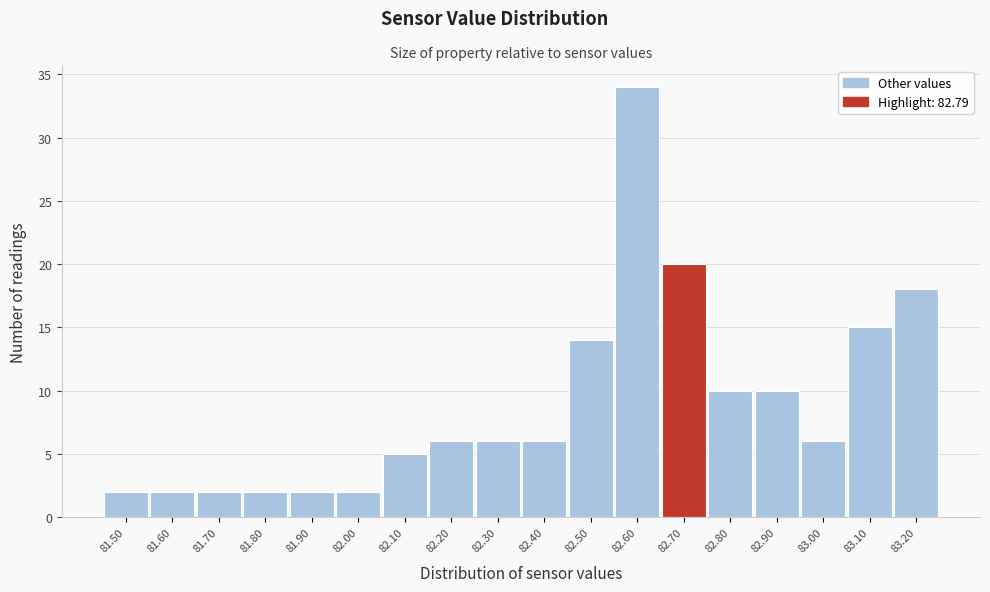

Reading right to left, extract all data points from this chart.

18	15	6	10	10	20	34	14	6	6	6	5	2	2	2	2	2	2